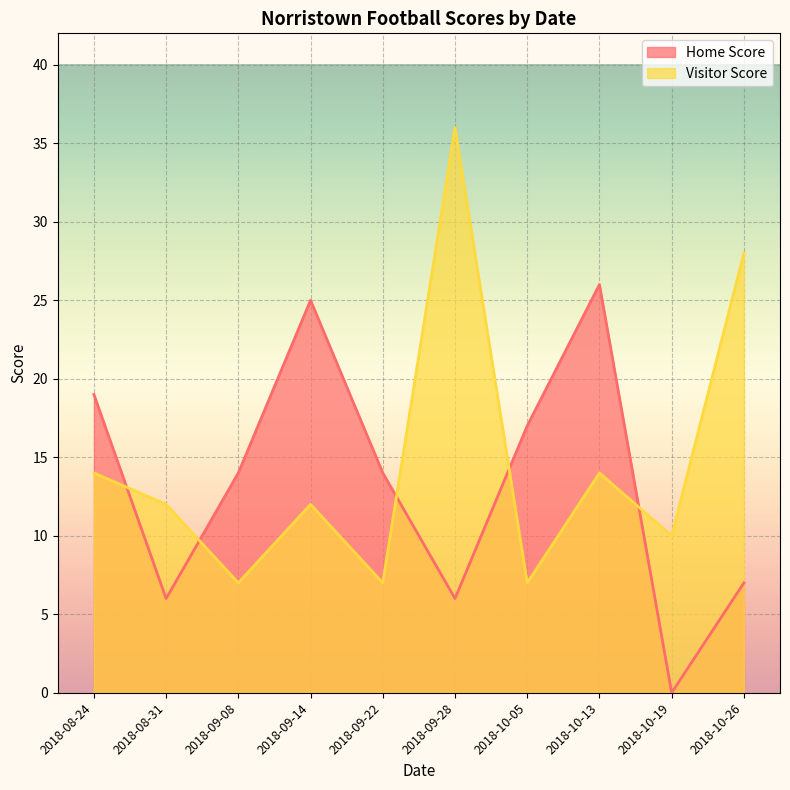

What is the difference between the Visitor Score values at 2018-10-05 and 2018-08-31?

5